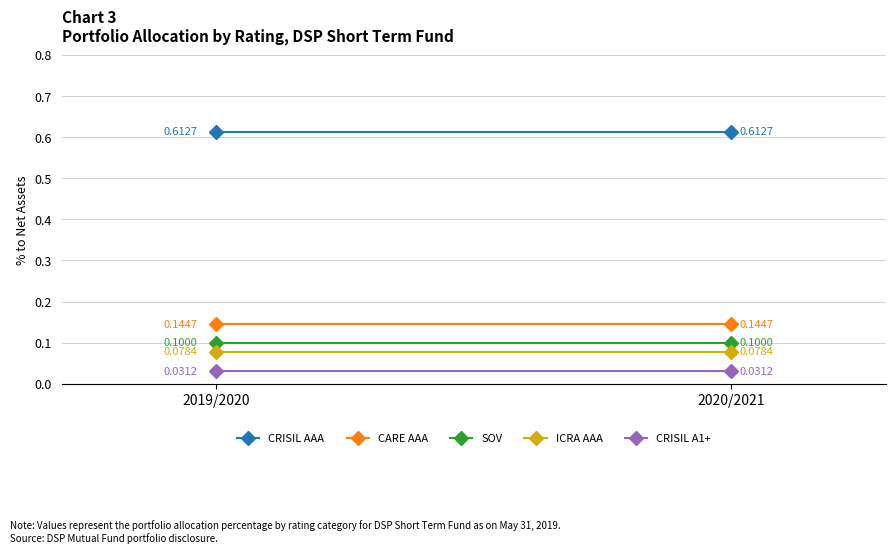

Rank the series by their maximum value, from lowest to highest.

CRISIL A1+, ICRA AAA, SOV, CARE AAA, CRISIL AAA